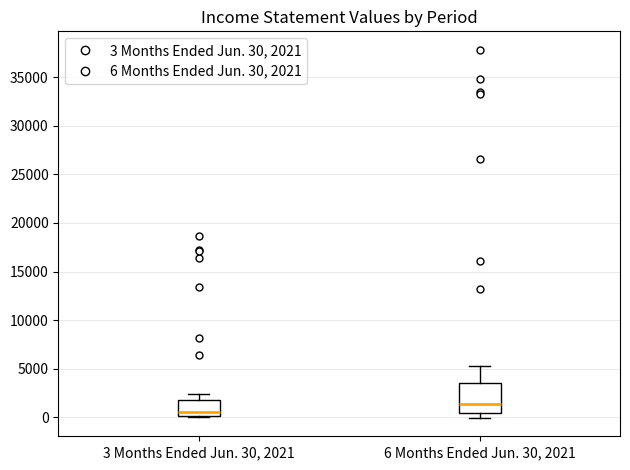

Comparing the boxes themselves (not the whiskers), which one is the tallest?

6 Months Ended Jun. 30, 2021